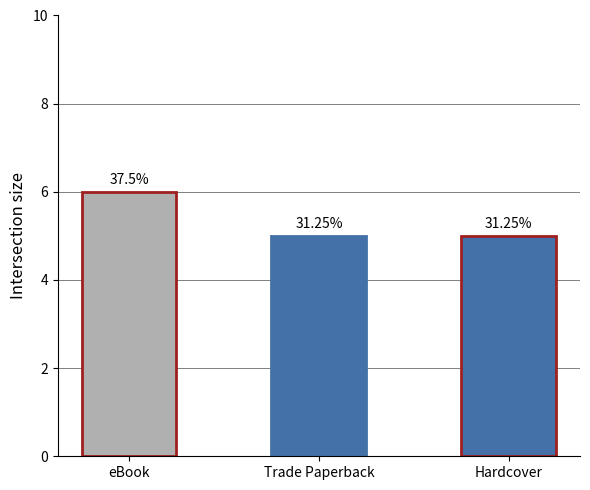

What position from the left is Hardcover?

3